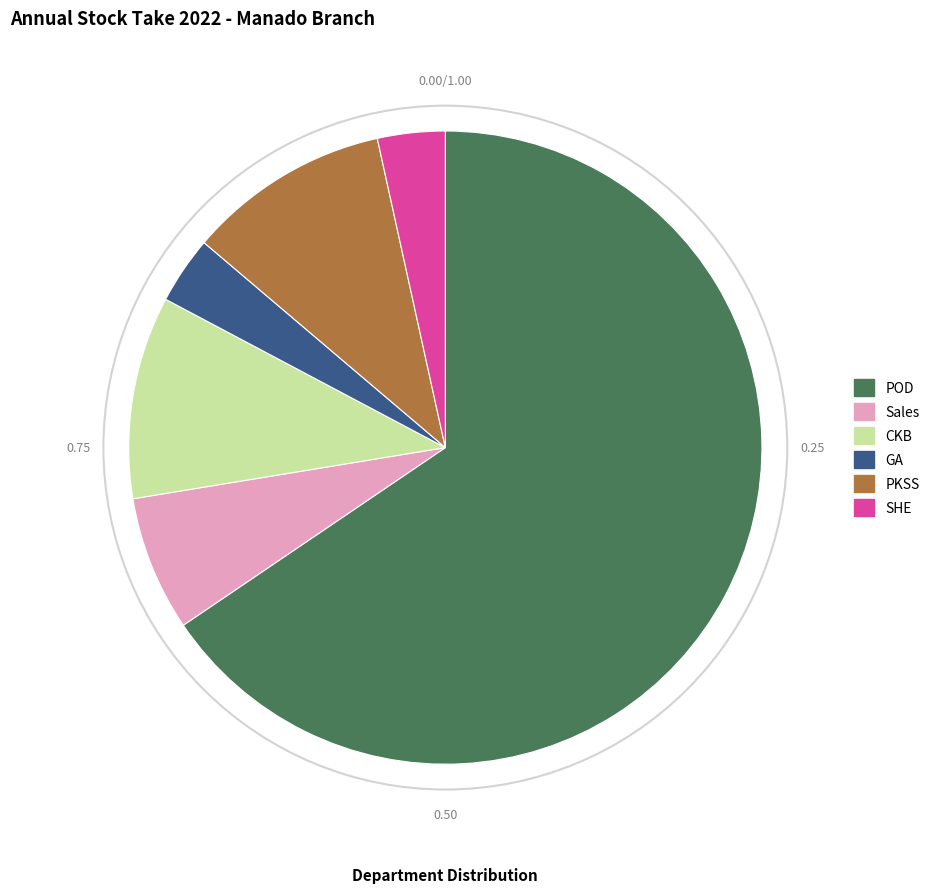

Is the sum of PKSS and SHE greater than half?

No